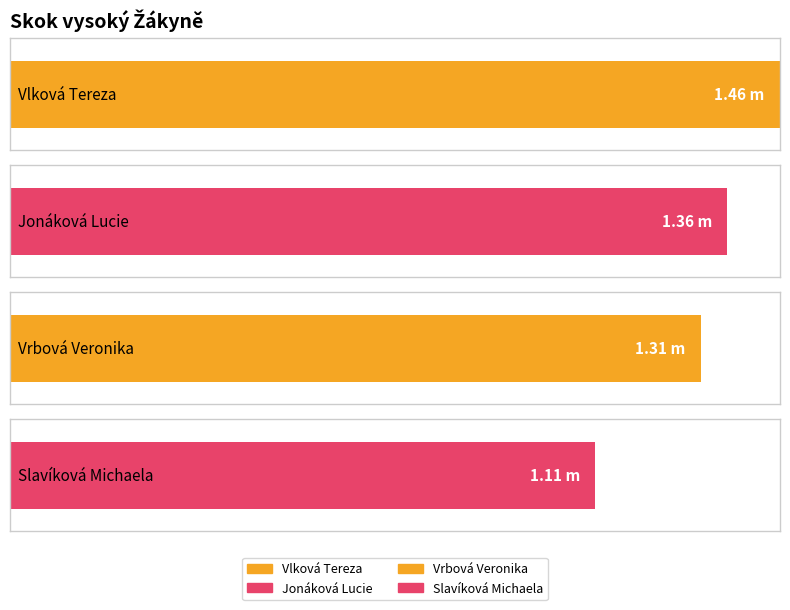

How many groups of bars are there?

4